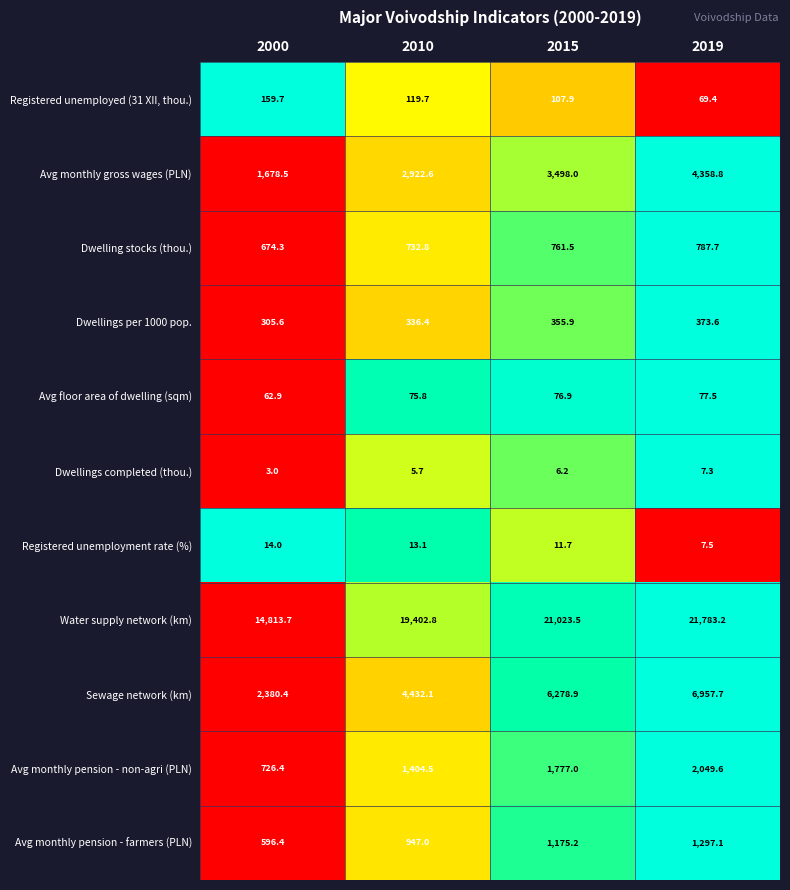

Where does the Registered unemployment rate (%) series first go above 13?

2000